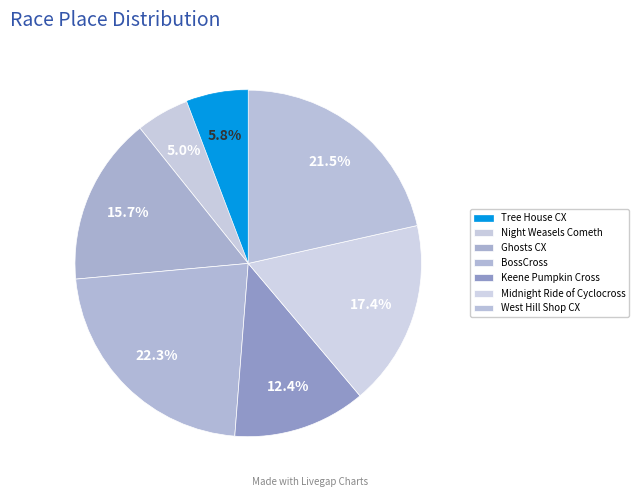

What percentage is the Tree House CX slice, to the nearest percent?

6%